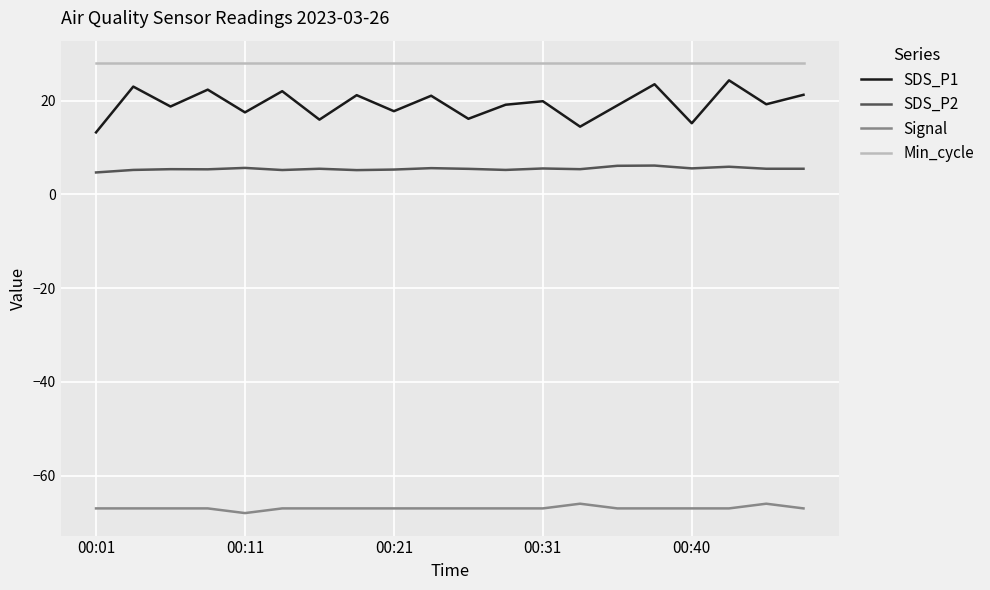

True or false: SDS_P2 and SDS_P1 cross at least once.

False